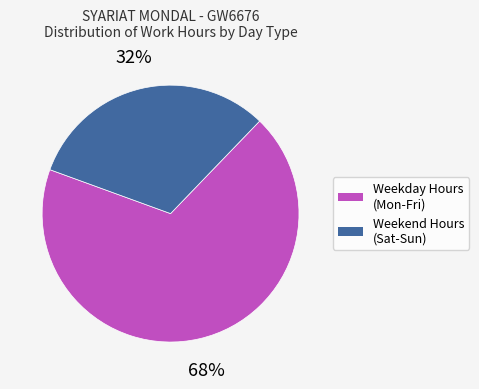

To the nearest percent, what is the average slice percentage?

50%